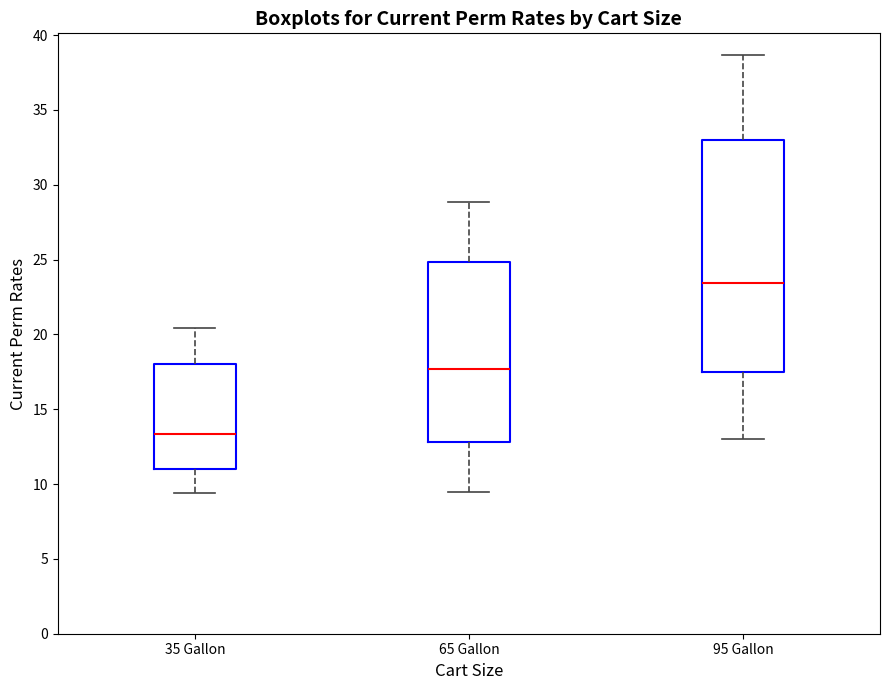

Reading left to right, transcribe this box plot: for each box, give where its median line is, the range the box spans, and where its two whiskers end, as read against the y-axis. The values are not printed on the chart, so give them approximately, as read against the axis.

35 Gallon: median 13.5, box 11.0 to 18.0, whiskers 9.5 to 20.5
65 Gallon: median 17.5, box 13.0 to 25.0, whiskers 9.5 to 29.0
95 Gallon: median 23.5, box 17.5 to 33.0, whiskers 13.0 to 38.5